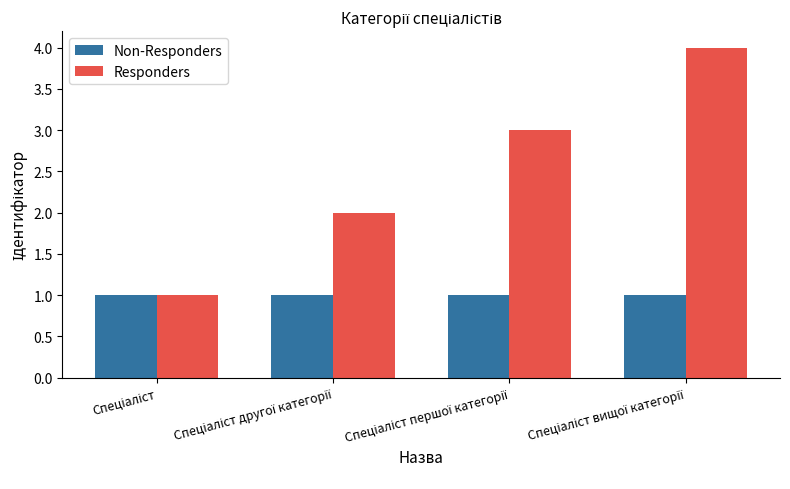

Which series has the largest total across all categories?

Responders